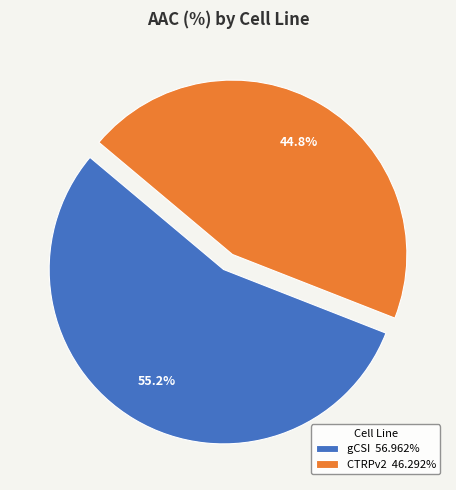

True or false: CTRPv2 accounts for 45% of the total.

True